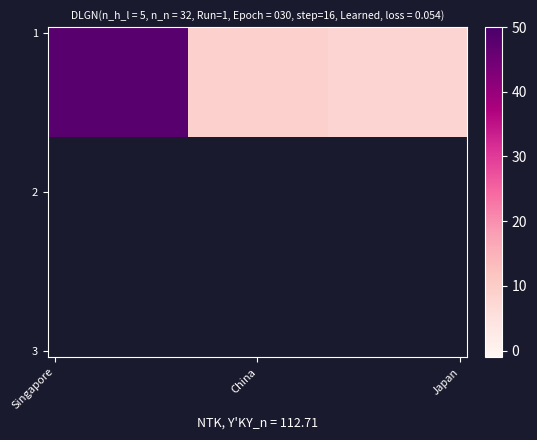

At which label does 1 first exceed 9?

Singapore